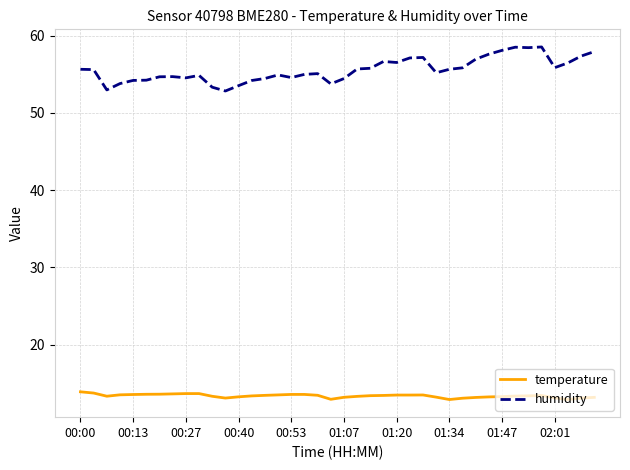

What is the minimum value shown in the chart?

12.9